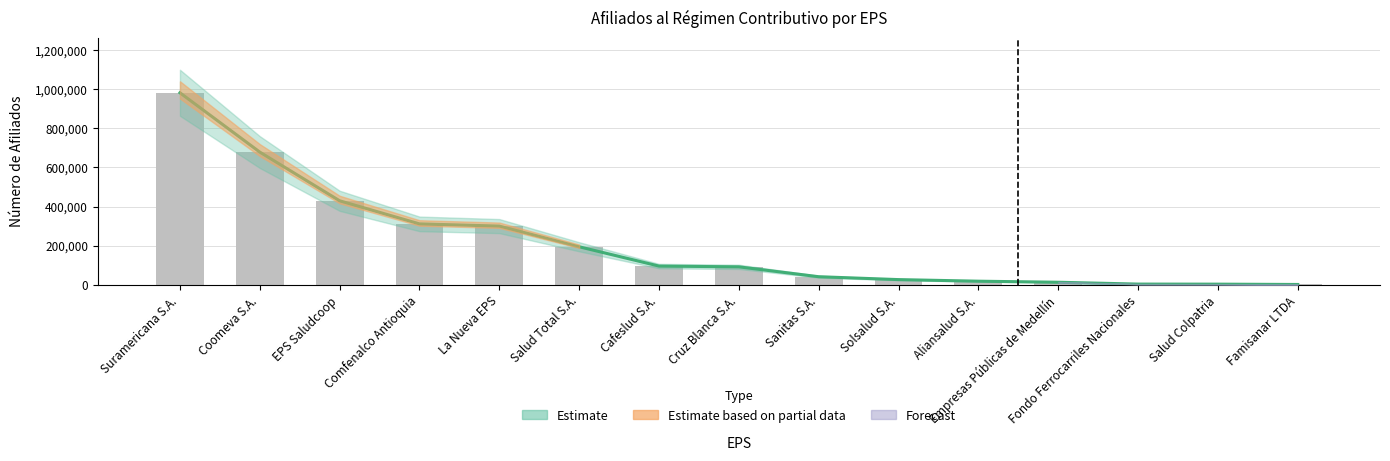

Where does the data first go above 91561?

Suramericana S.A.